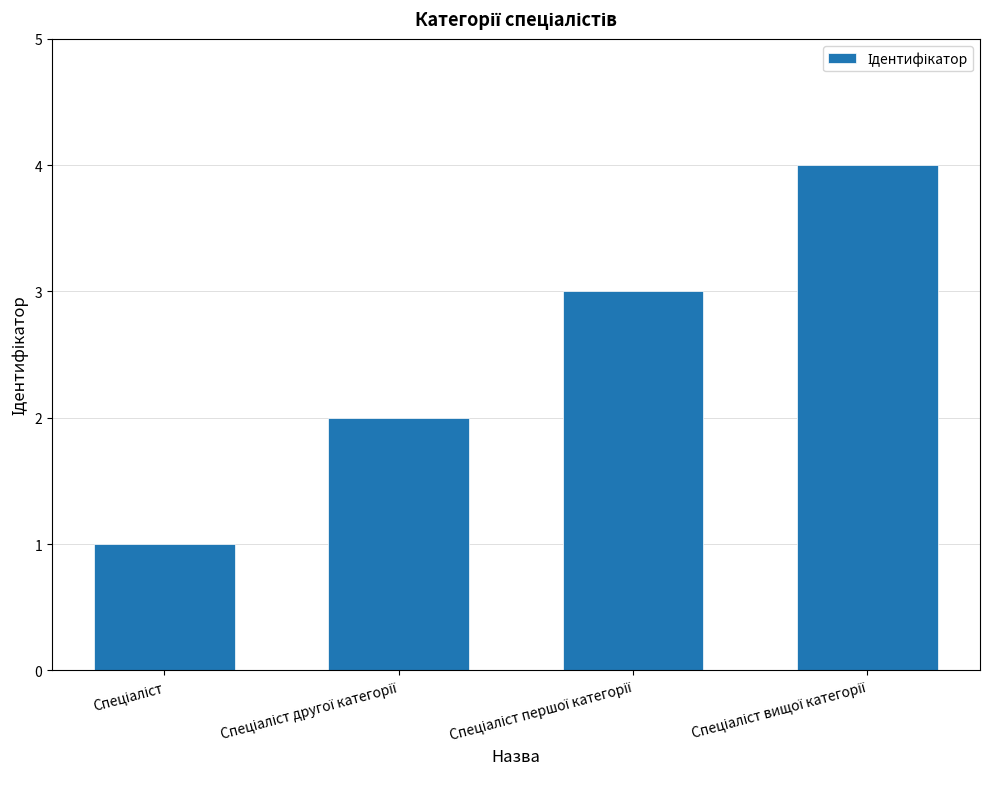

What is the sum of all values?

10